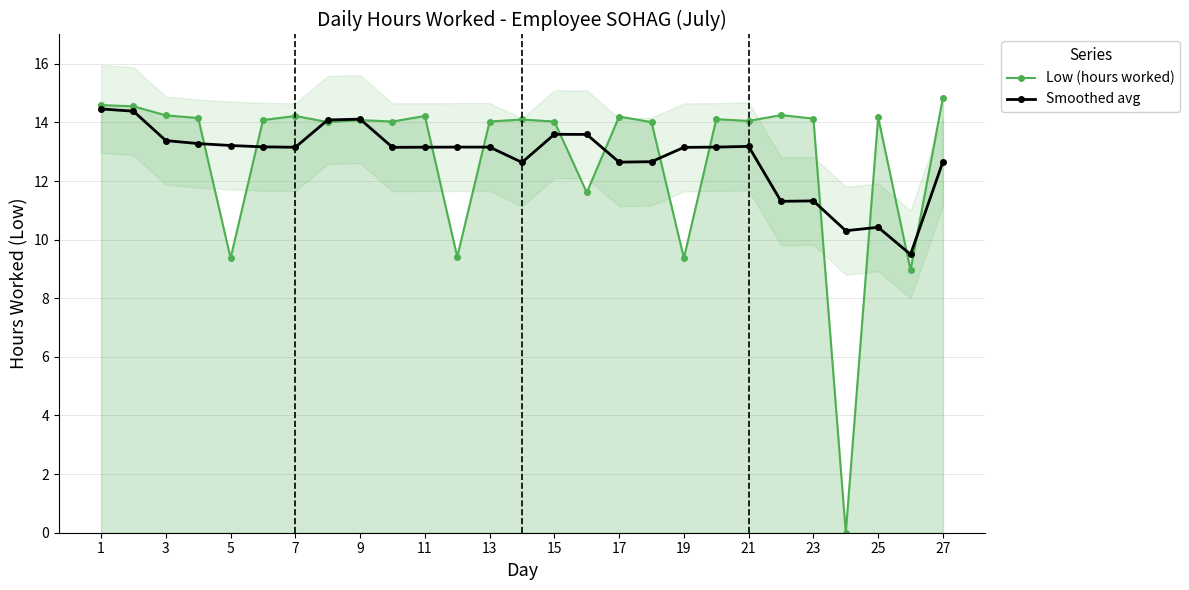

Which series has the largest range (max minus min)?

Low (hours worked)